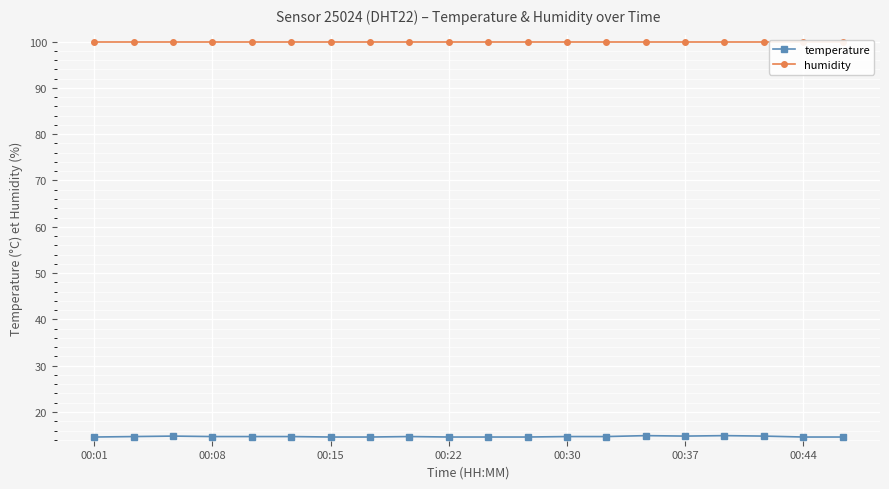

What is the minimum value for temperature?

14.6